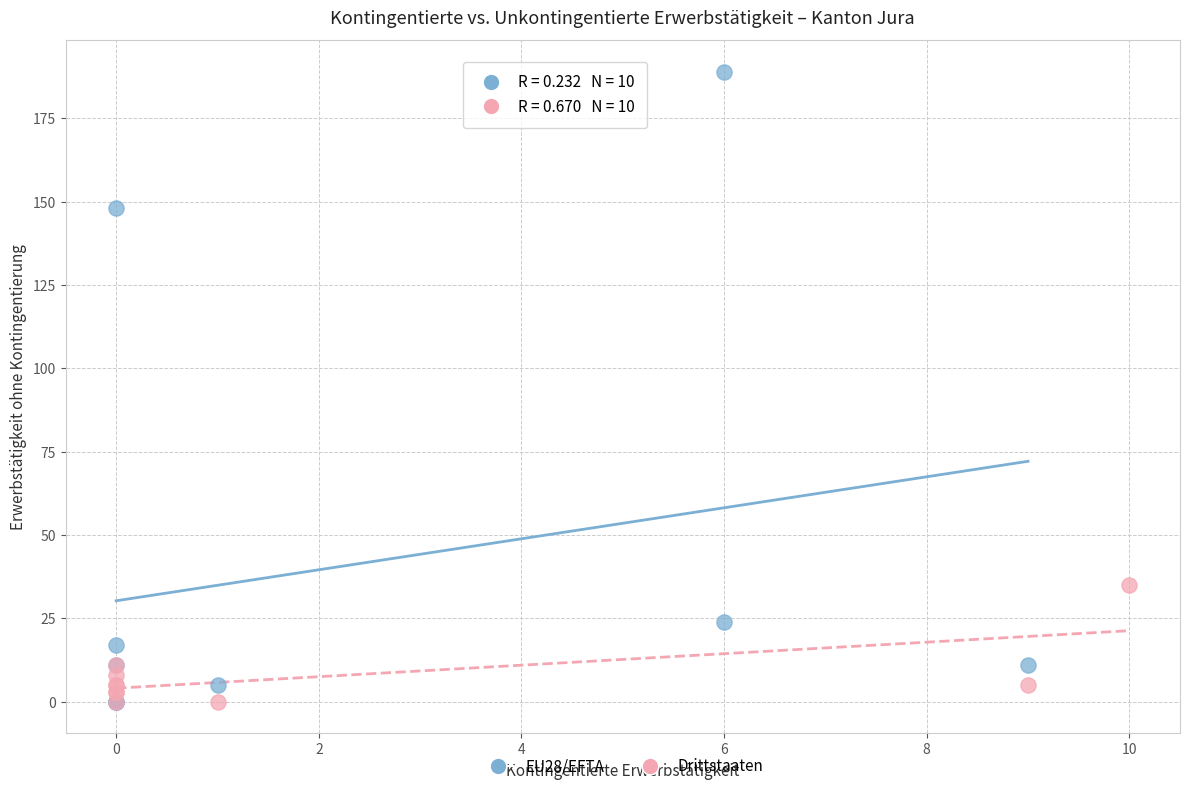

Which series contains the highest Y value?

EU28/EFTA